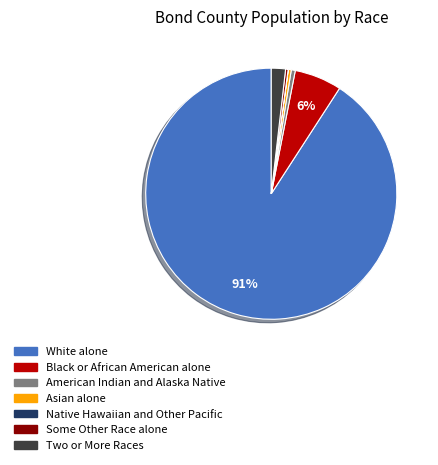

To the nearest percent, what percentage of the pie is Two or More Races?

2%